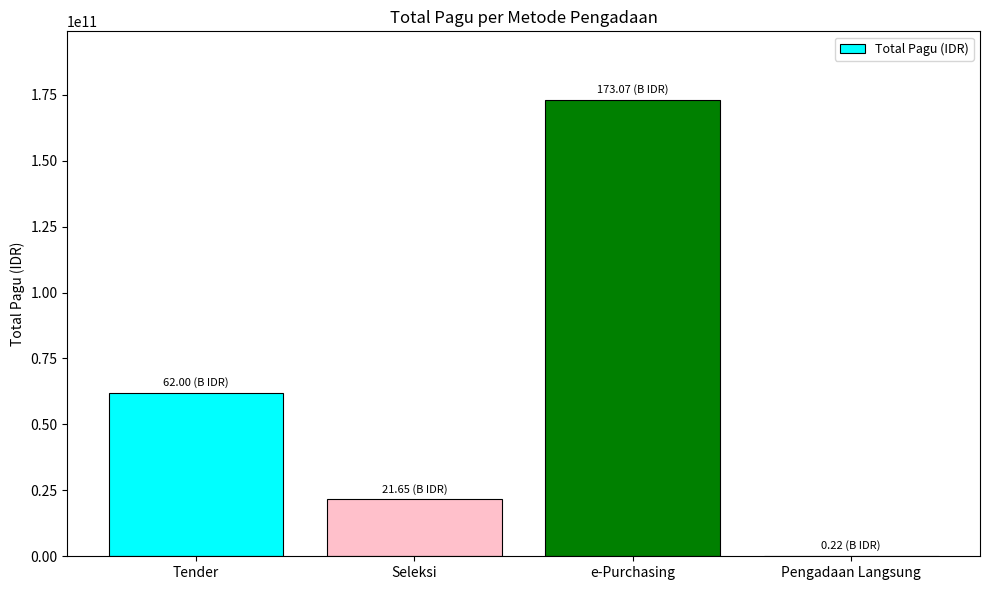

The value at Tender is 102355249788. True or false?

False